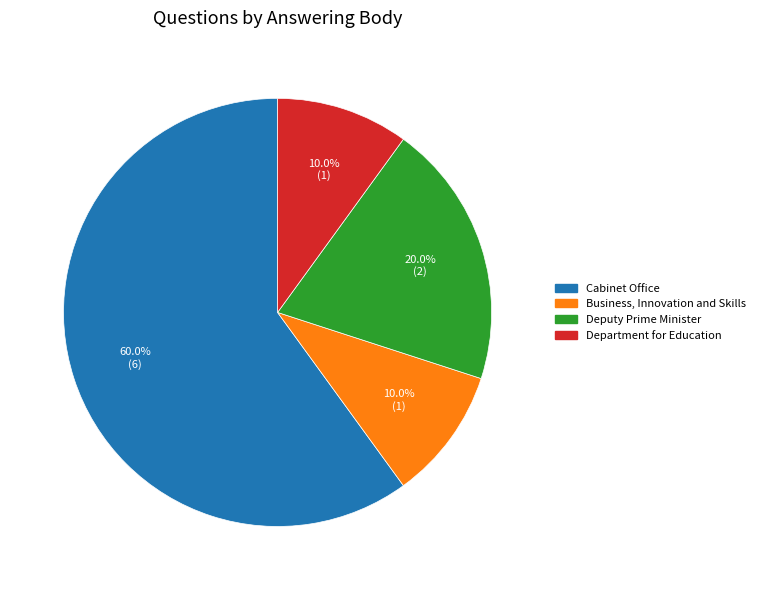

Does any single category account for the majority?

Yes